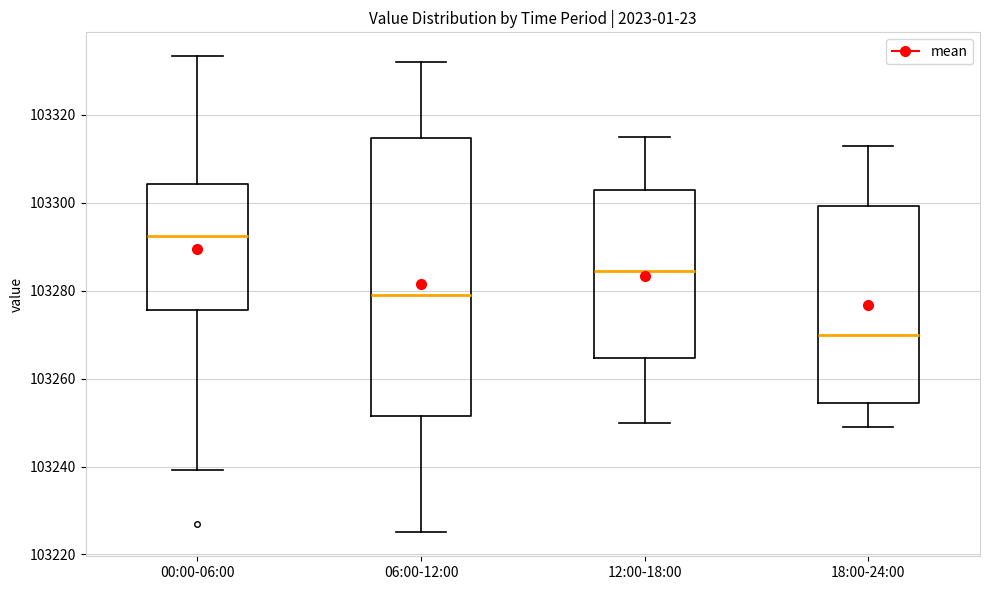

Reading left to right, transcribe this box plot: for each box, give where its median line is, the range the box spans, and where its two whiskers end, as read against the y-axis. The values are not printed on the chart, so give them approximately, as read against the axis.

00:00-06:00: median 103292, box 103276 to 103304, whiskers 103240 to 103334
06:00-12:00: median 103280, box 103252 to 103314, whiskers 103226 to 103332
12:00-18:00: median 103284, box 103264 to 103304, whiskers 103250 to 103316
18:00-24:00: median 103270, box 103254 to 103300, whiskers 103250 to 103314